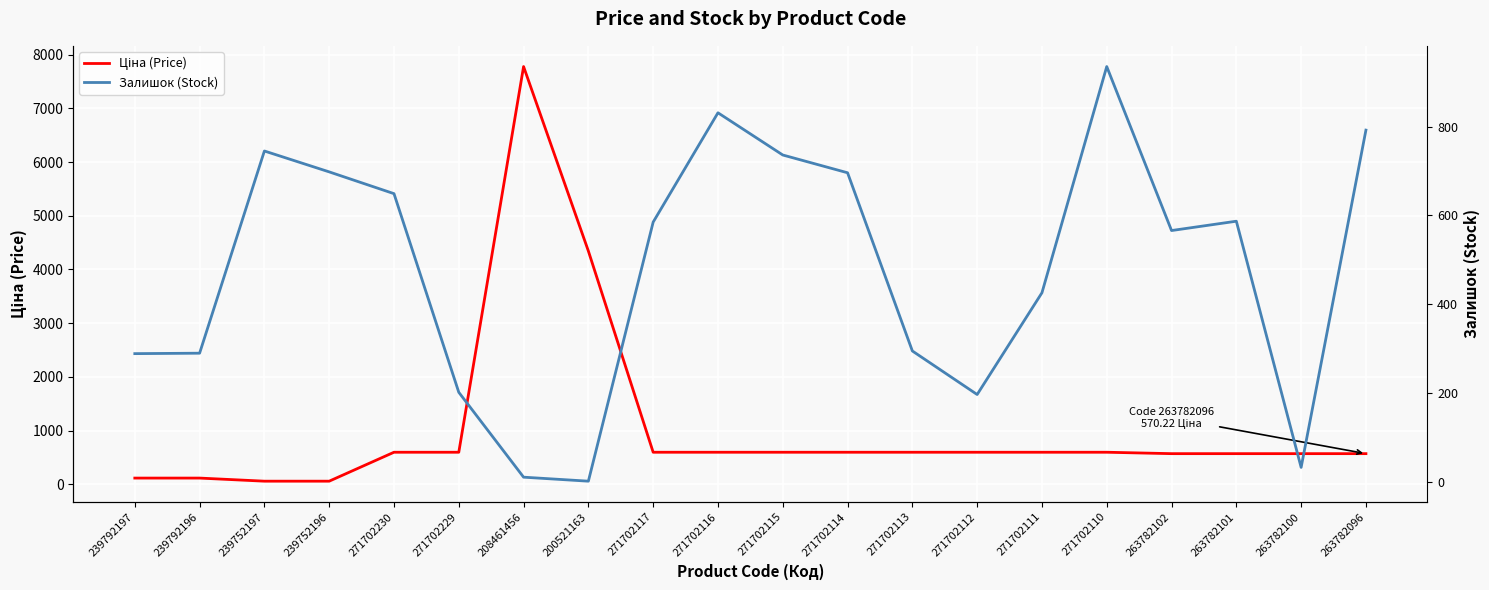

What is the value of the Ціна (Price) point at the 15th from the left?

596.5